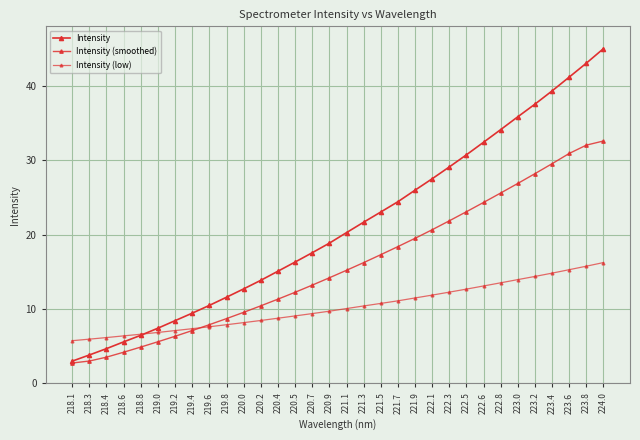

Rank the series at 222.3 from highest to lowest value.

Intensity, Intensity (smoothed), Intensity (low)